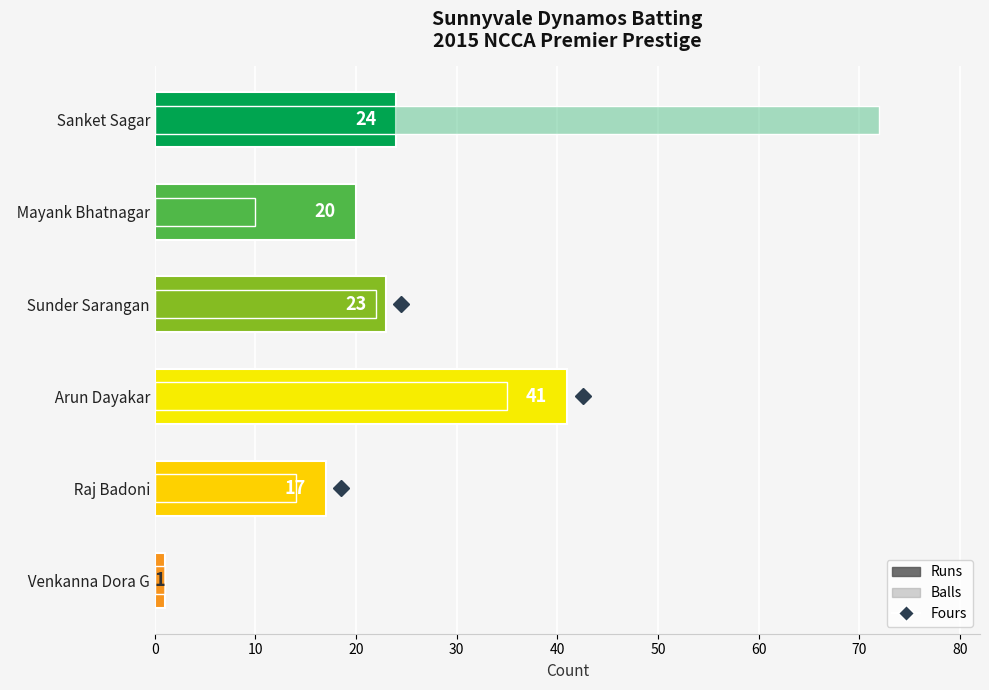

How many groups of bars are there?

6